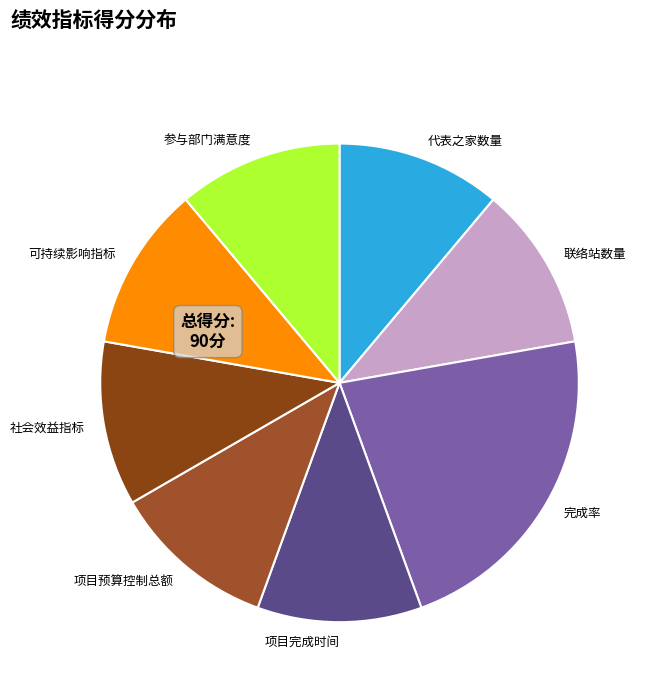

How many slices are in this pie chart?

8